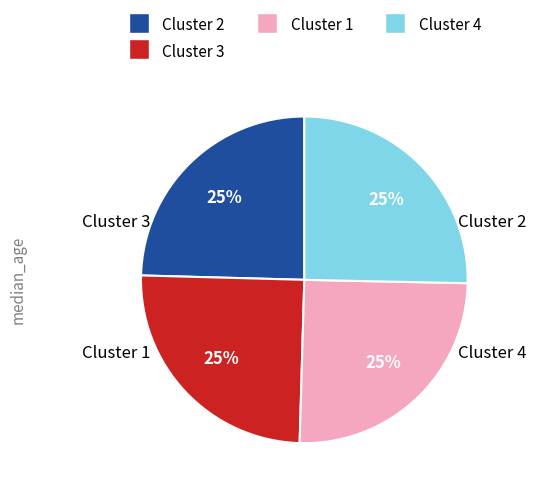

Is there a majority slice in this chart?

No